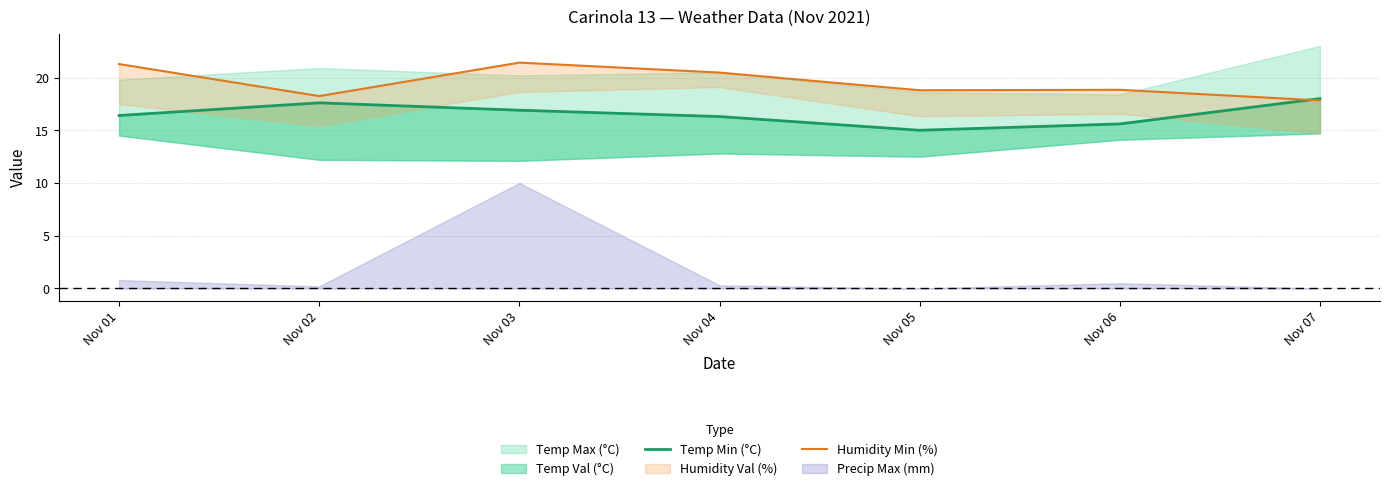

What is the difference between the maximum and minimum values in the Humidity Min (%) series?

3.6